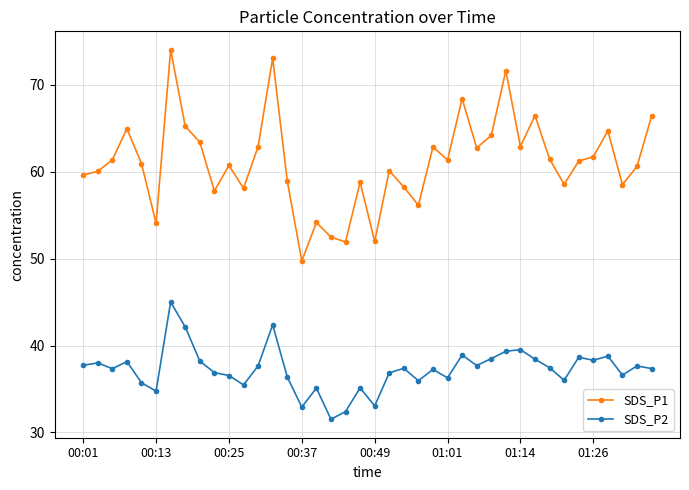

Rank the series by their maximum value, from lowest to highest.

SDS_P2, SDS_P1